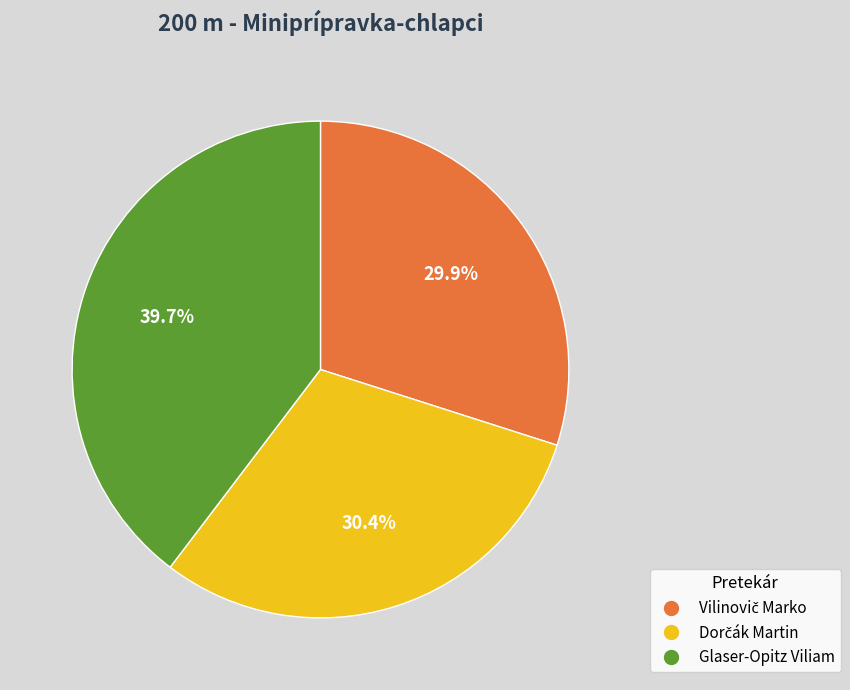

Does Glaser-Opitz Viliam represent more than half of the total?

No